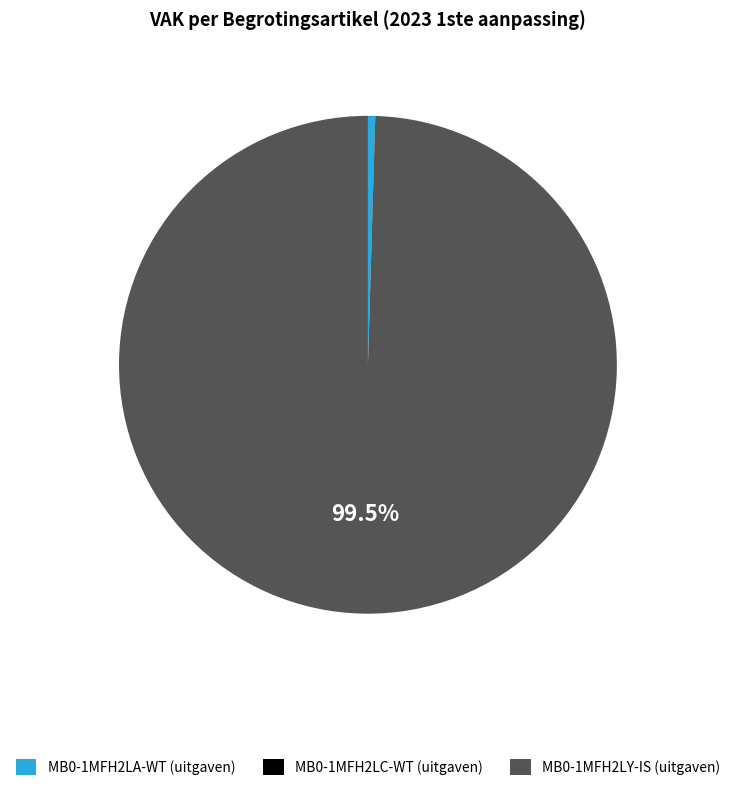

Does any single category account for the majority?

Yes